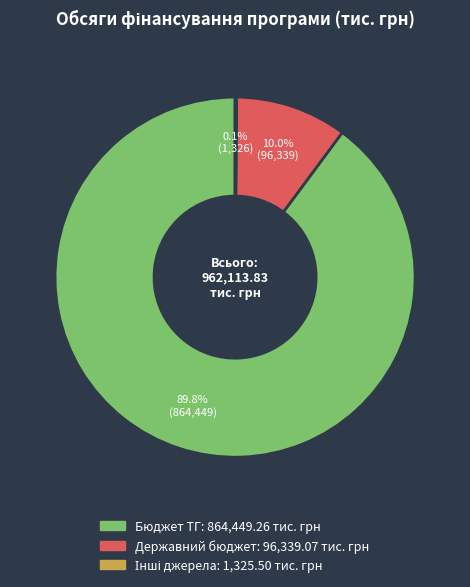

What percentage is NOT represented by Державний бюджет?

90.0%